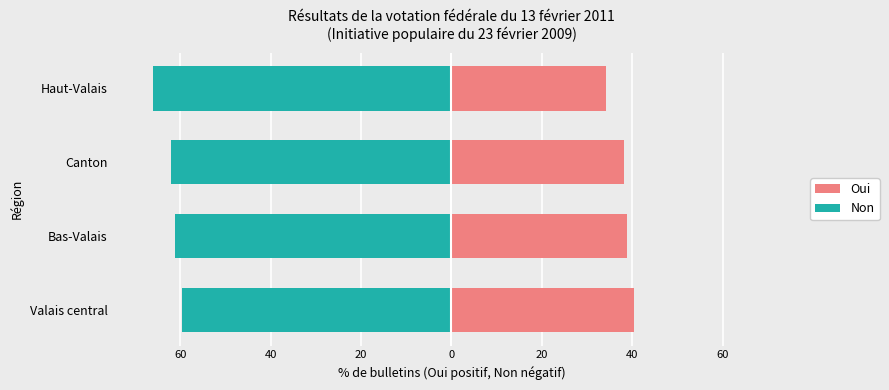

The value of Oui at 60 is 40.4. True or false?

True